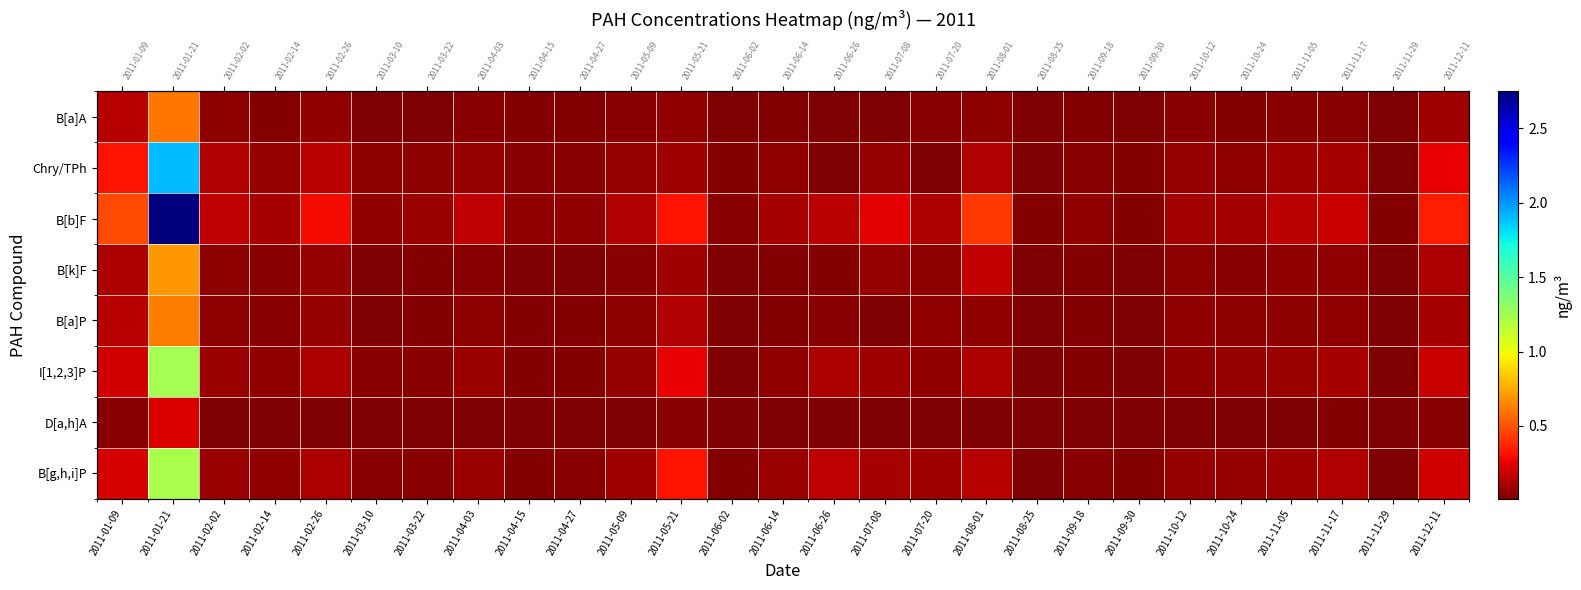

Is the value of B[a]A at 2011-05-21 greater than the value of B[g,h,i]P at 2011-03-10?

Yes